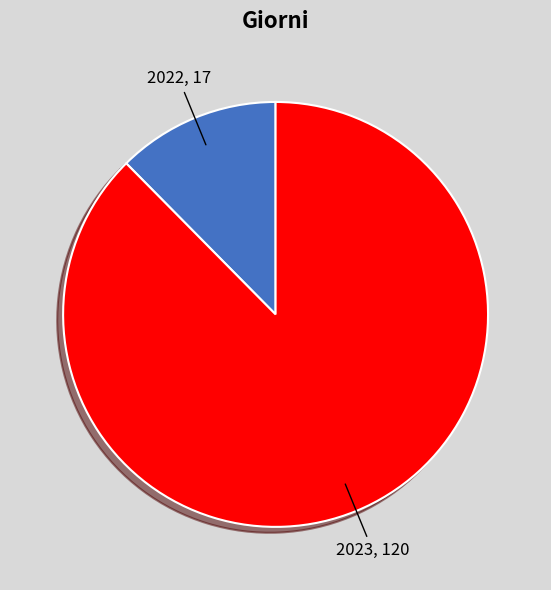

Is it true that 2023 is 94% of the pie?

False